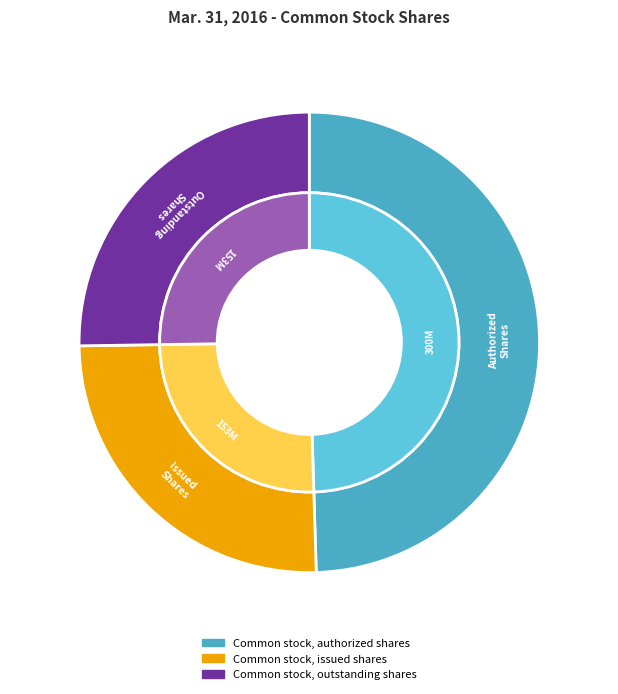

Count the number of slices in the pie.

3